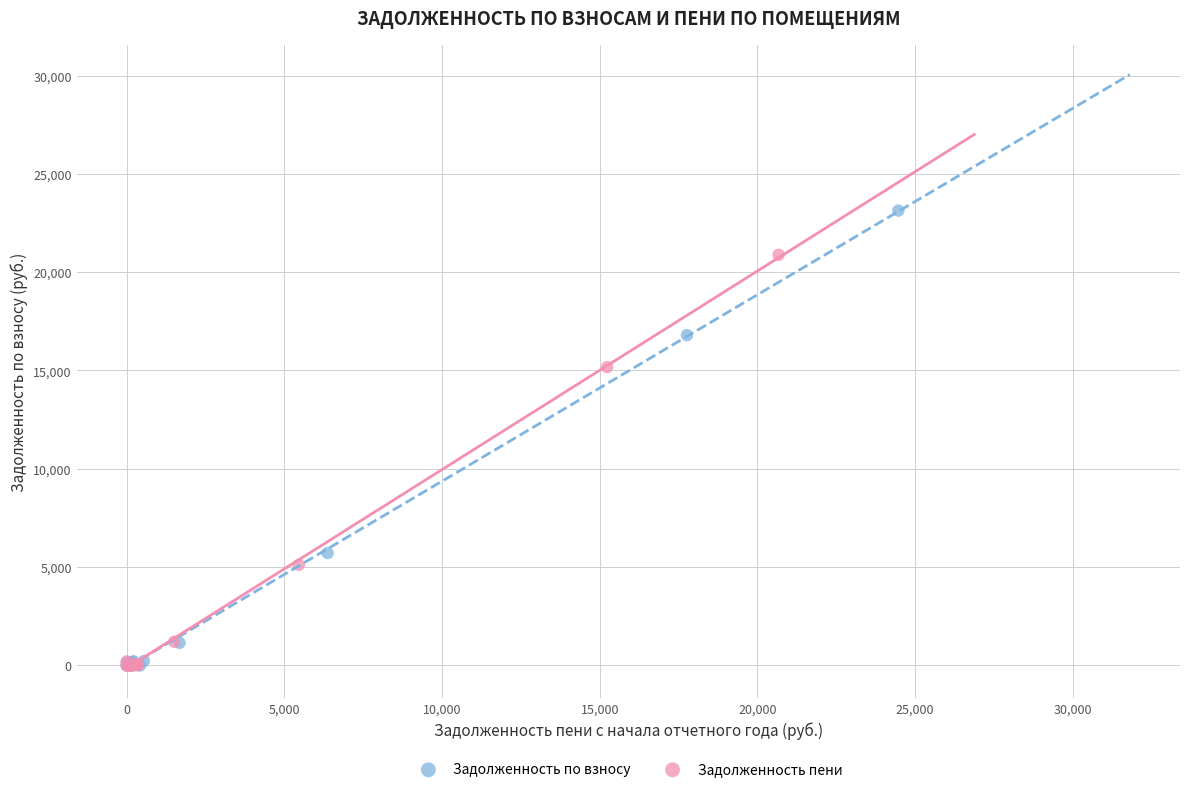

Which series has the largest Y range (max minus min)?

Задолженность по взносу